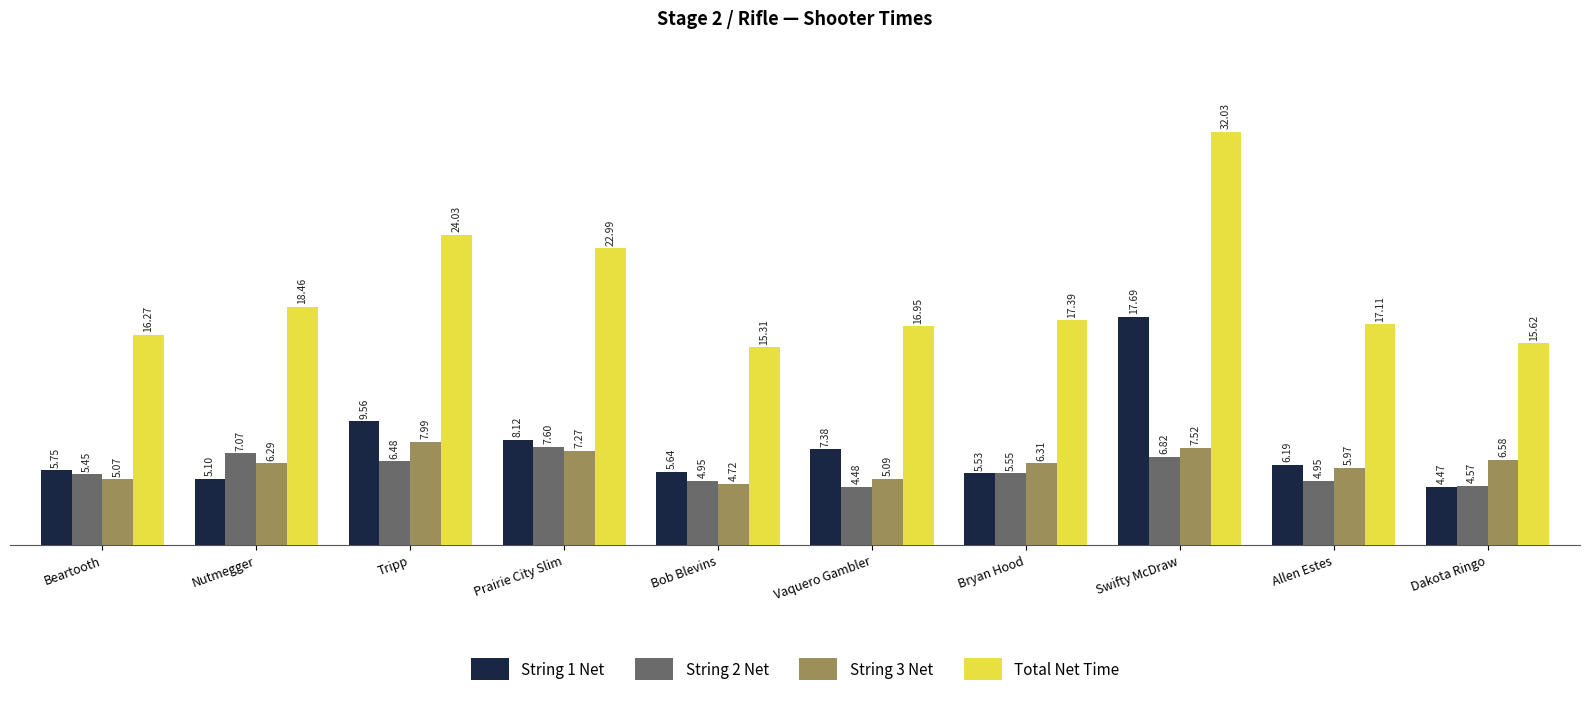

Are the bars grouped side by side (vs. stacked)?

Yes